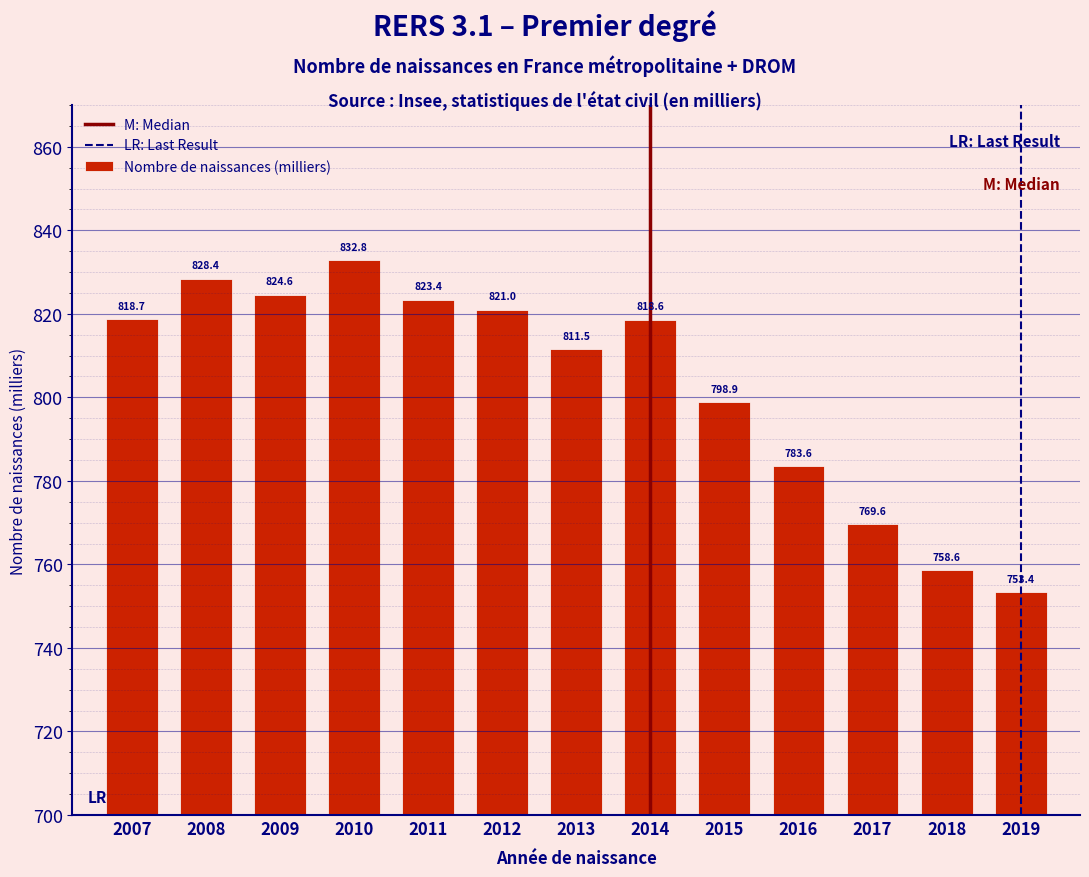

Reading left to right, transcribe all the data shown in this chart.

2007=818.7	2008=828.4	2009=824.6	2010=832.8	2011=823.4	2012=821.0	2013=811.5	2014=818.6	2015=798.9	2016=783.6	2017=769.6	2018=758.6	2019=753.4